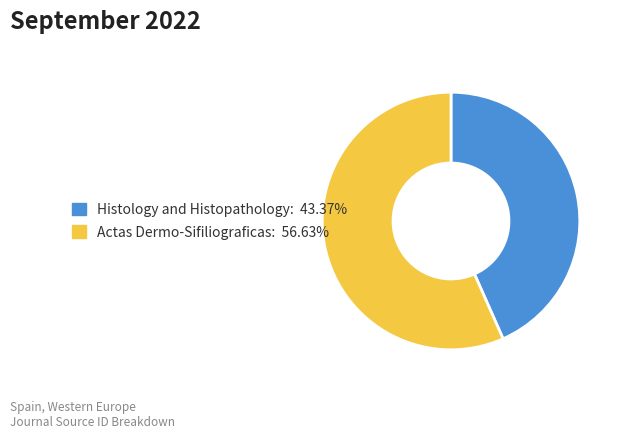

How many slices are in this pie chart?

2